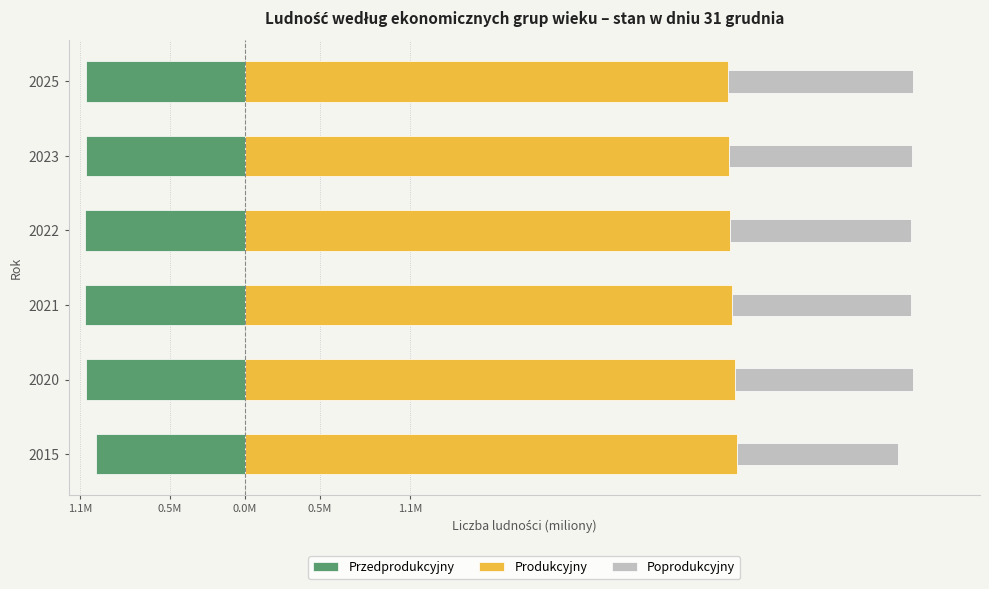

Rank the series by their maximum value, from highest to lowest.

Produkcyjny, Poprodukcyjny, Przedprodukcyjny